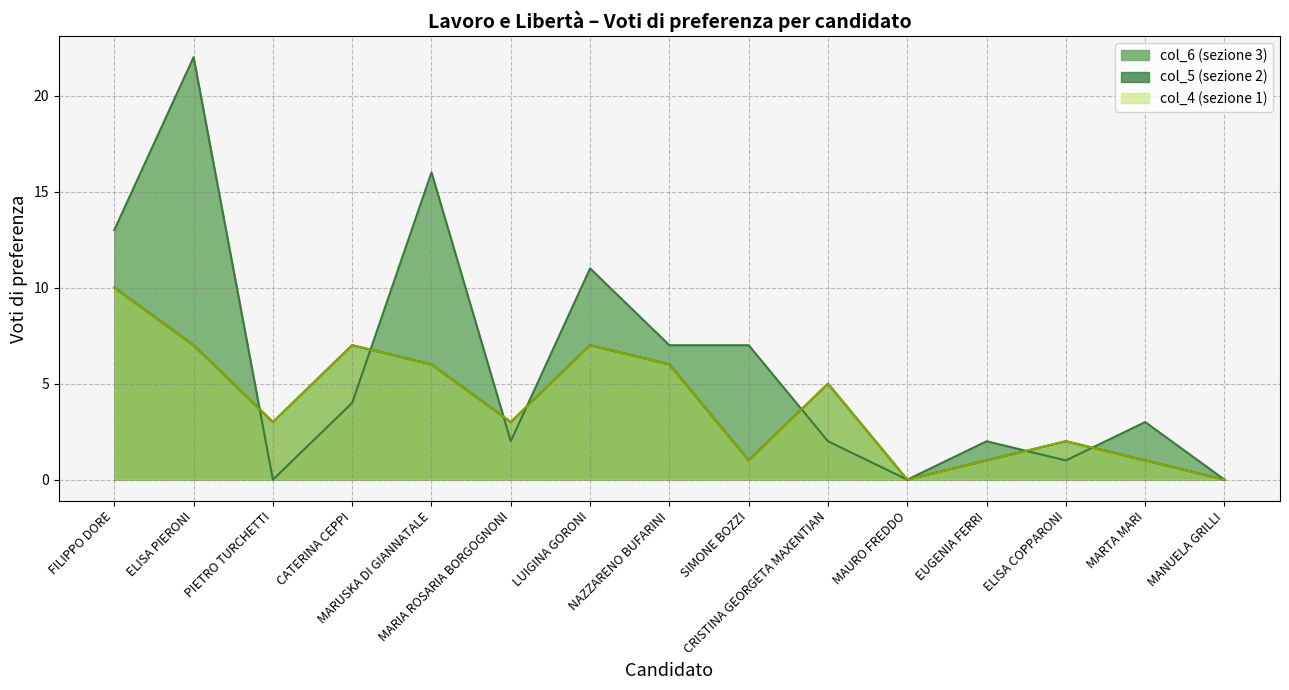

True or false: col_5 and col_4 intersect in this chart.

False